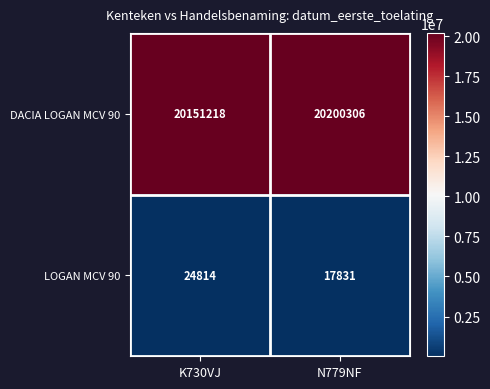

At N779NF, list the series in order from largest to smallest.

DACIA LOGAN MCV 90, LOGAN MCV 90